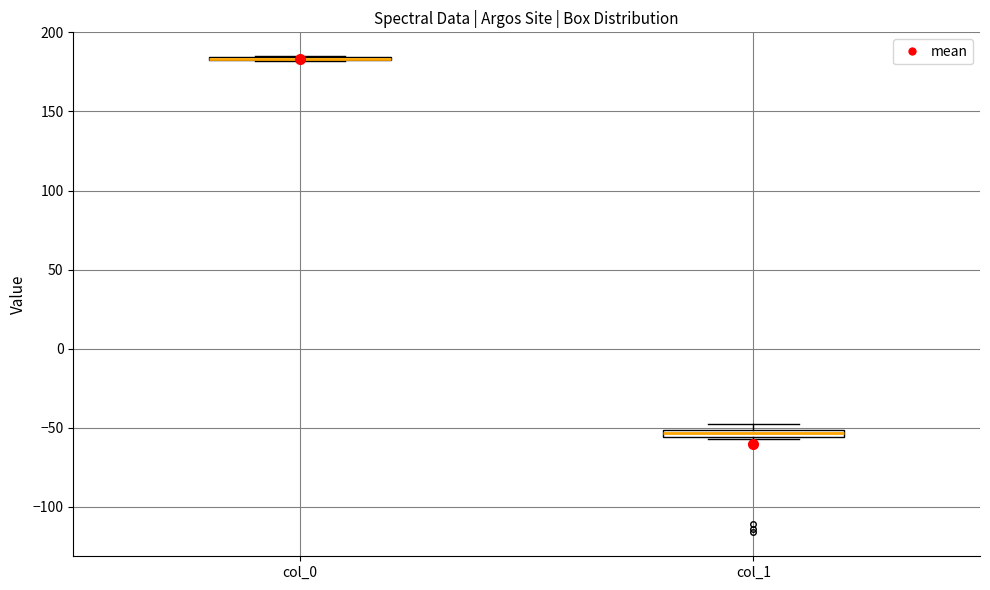

Where is the upper edge of the box for col_1 on the y-axis? The values are not printed on the chart, so give them approximately, as read against the axis.

-50